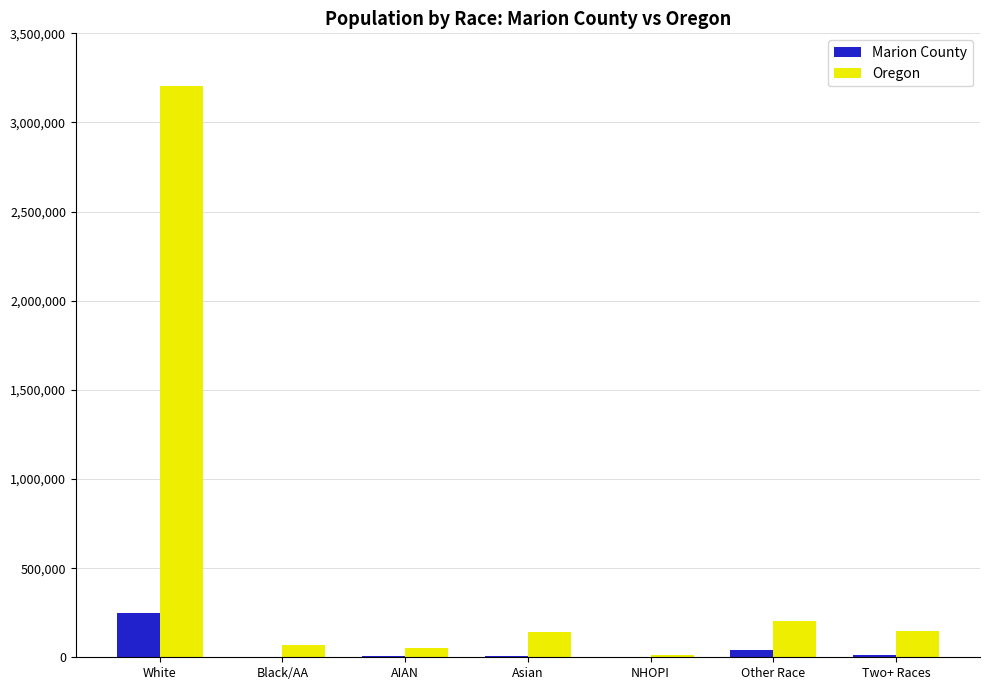

What is the sum of the Oregon values at AIAN and NHOPI?

66607